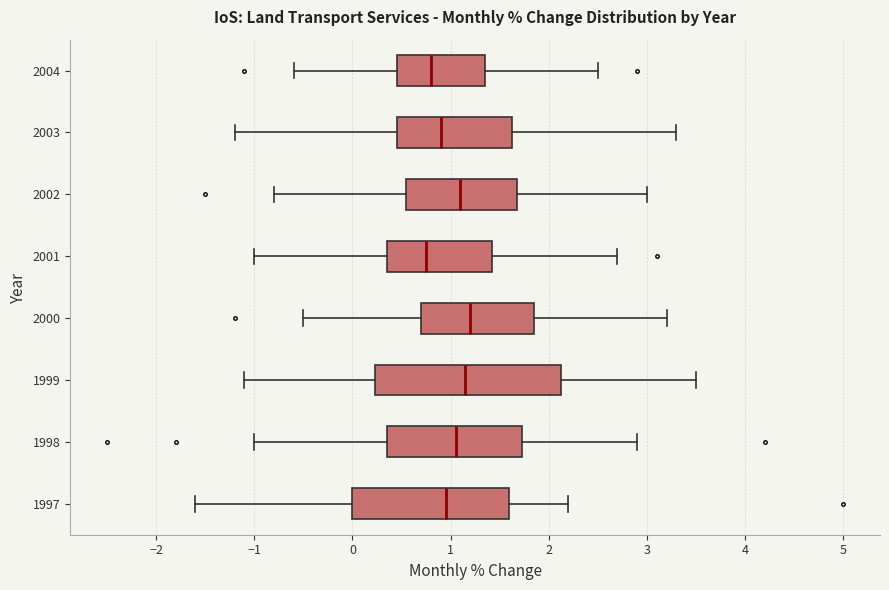

Reading bottom to top, transcribe this box plot: for each box, give where its median line is, the range the box spans, and where its two whiskers end, as read against the x-axis. The values are not printed on the chart, so give them approximately, as read against the axis.

1997: median 1.0, box 0.0 to 1.6, whiskers -1.6 to 2.2
1998: median 1.1, box 0.4 to 1.7, whiskers -1.0 to 2.9
1999: median 1.2, box 0.2 to 2.1, whiskers -1.1 to 3.5
2000: median 1.2, box 0.7 to 1.9, whiskers -0.5 to 3.2
2001: median 0.8, box 0.4 to 1.4, whiskers -1.0 to 2.7
2002: median 1.1, box 0.6 to 1.7, whiskers -0.8 to 3.0
2003: median 0.9, box 0.5 to 1.6, whiskers -1.2 to 3.3
2004: median 0.8, box 0.5 to 1.4, whiskers -0.6 to 2.5